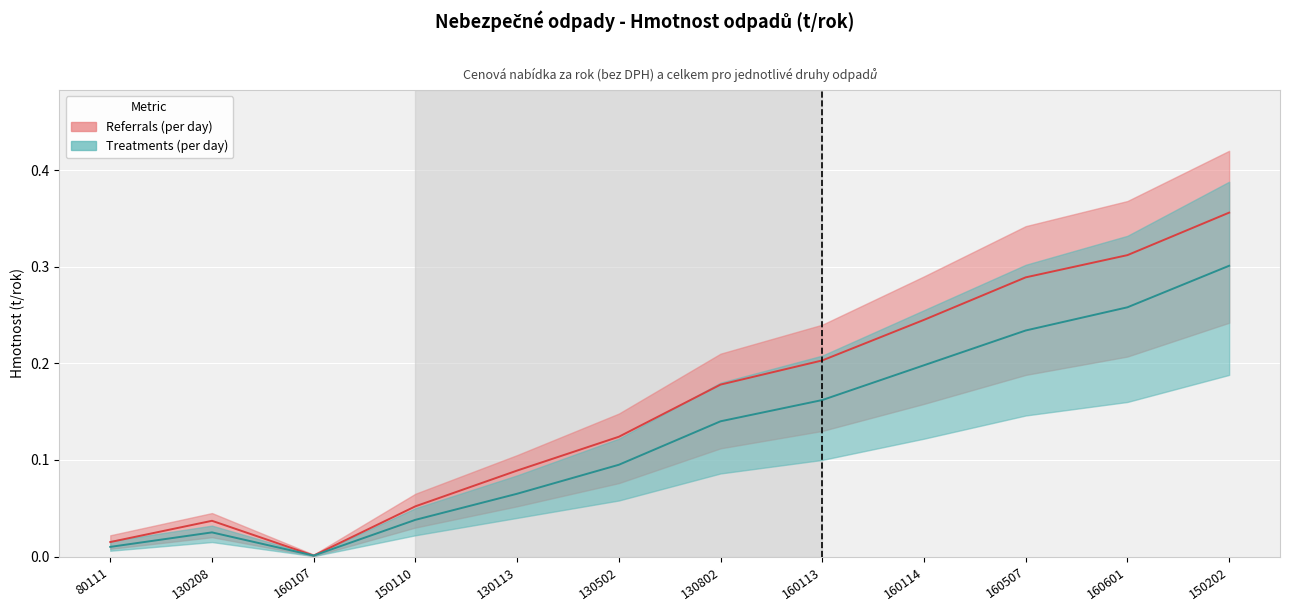

True or false: Treatments (per day) and Referrals (per day) cross at least once.

False